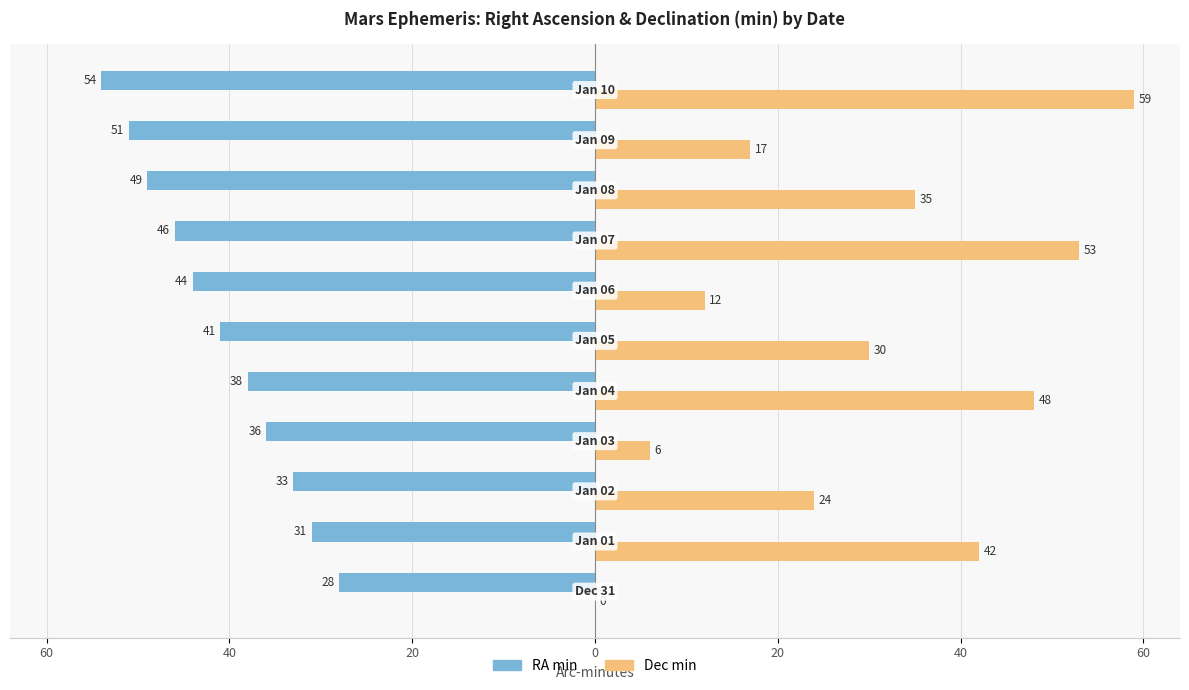

What are all the series names shown in the legend?

RA min, Dec min